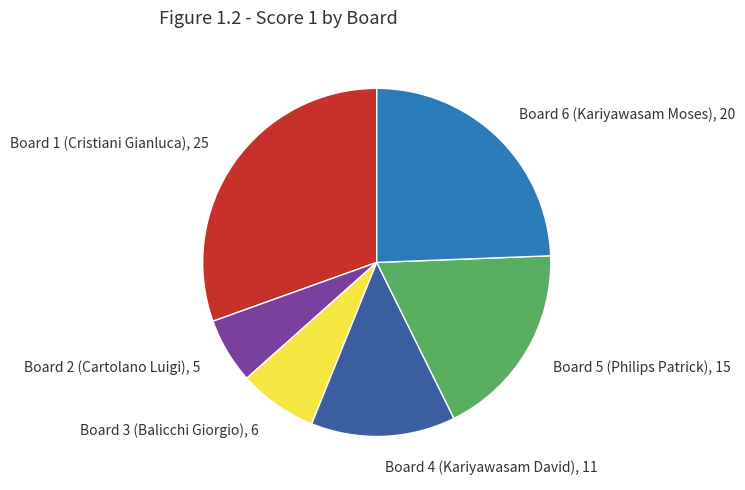

How many segments does this pie chart have?

6